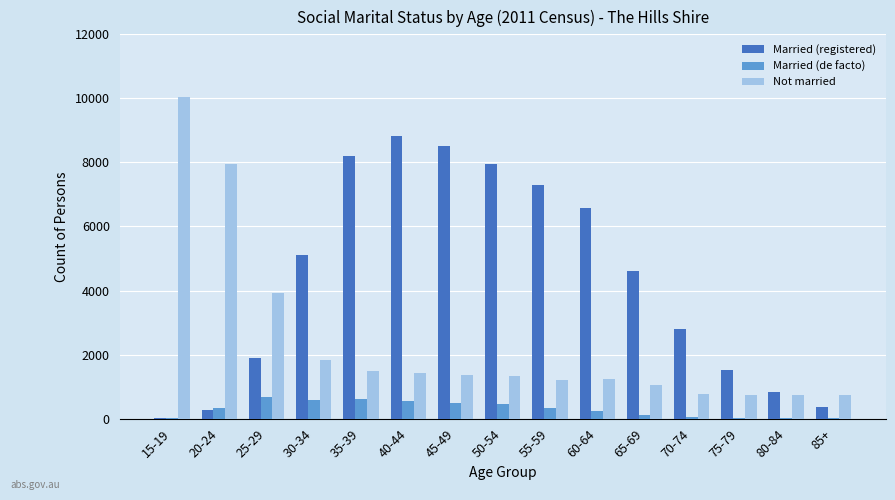

The value of Not married at 45-49 is 1376. True or false?

True